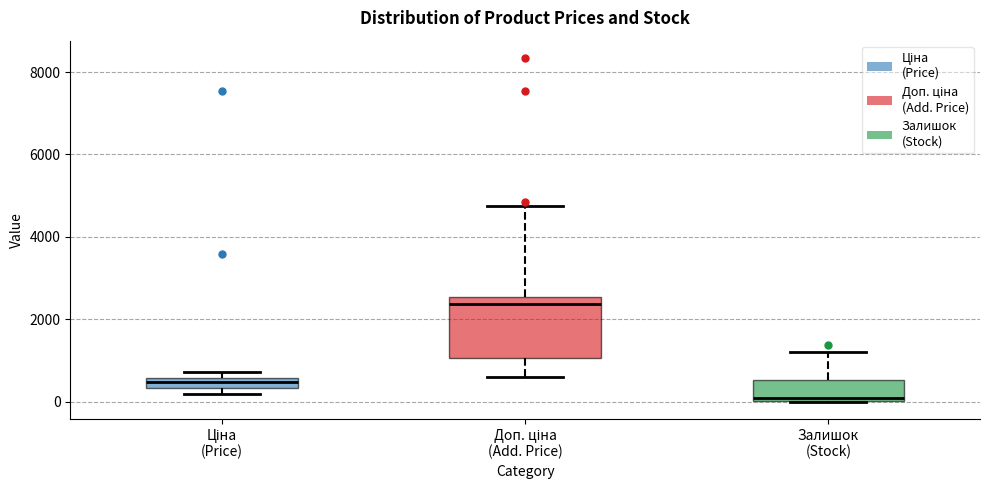

Comparing the boxes themselves (not the whiskers), which one is the tallest?

Доп. ціна (Add. Price)